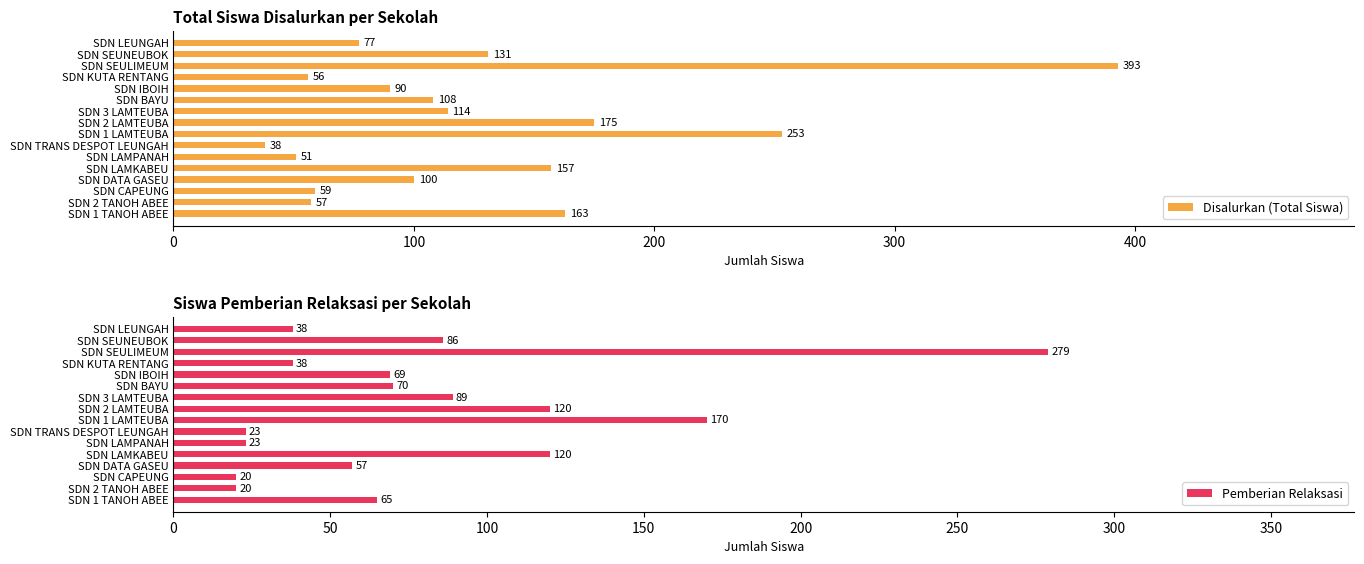

At which label does Pemberian Relaksasi reach its peak?

SDN SEULIMEUM